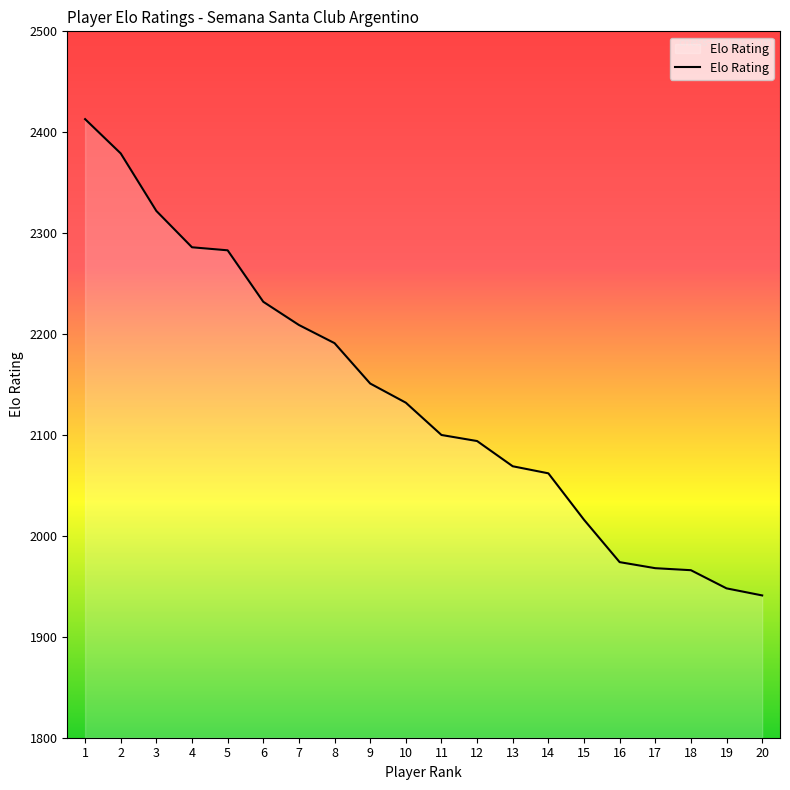

Read the value at 14, to the nearest 50.

2050